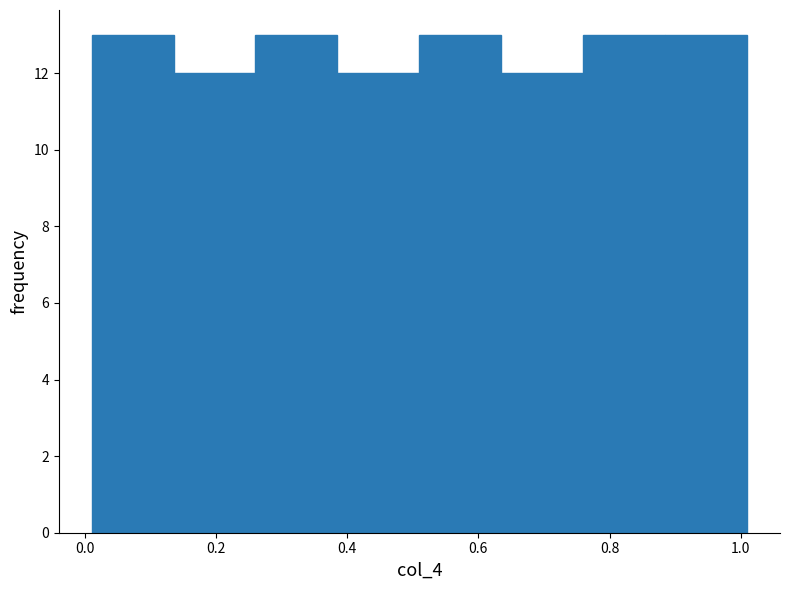

Reading left to right, list every bar in this chart as the range it spans on the x-axis followed by its height. Neither the bar edges nor the heights are printed on the chart, so give them approximately, as read against the axes.

0.010 to 0.135: 13
0.135 to 0.260: 12
0.260 to 0.385: 13
0.385 to 0.510: 12
0.510 to 0.635: 13
0.635 to 0.760: 12
0.760 to 0.885: 13
0.885 to 1.010: 13